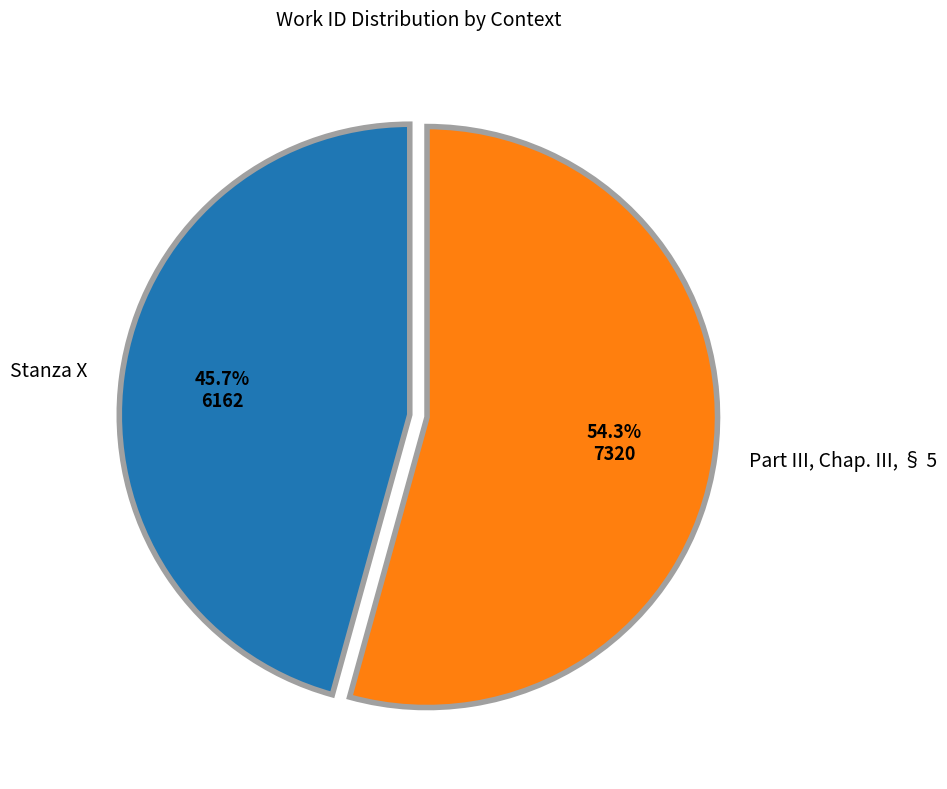

Is there any slice that represents more than half of the pie?

Yes